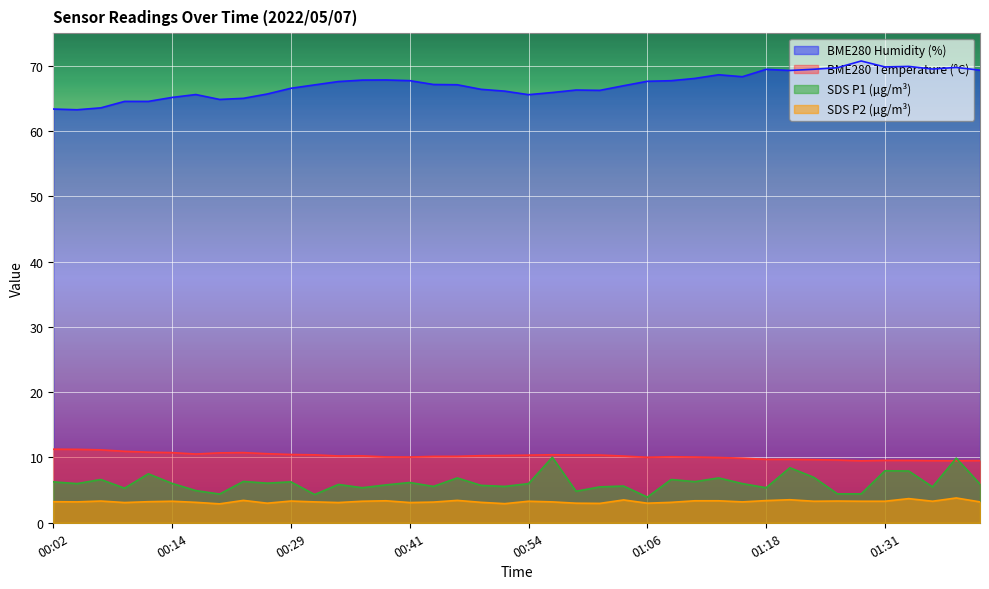

Where is the first local maximum for BME280_humidity?

00:19